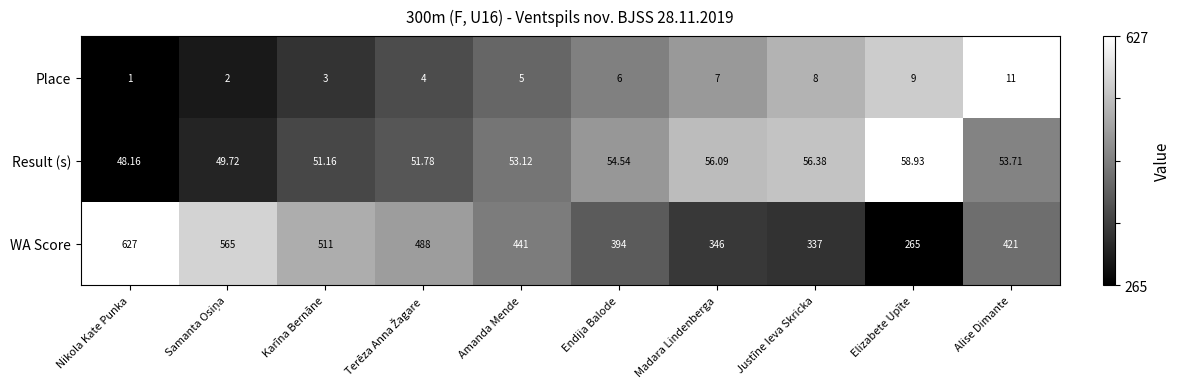

At which label does WA Score reach its peak?

Nikola Kate Punka